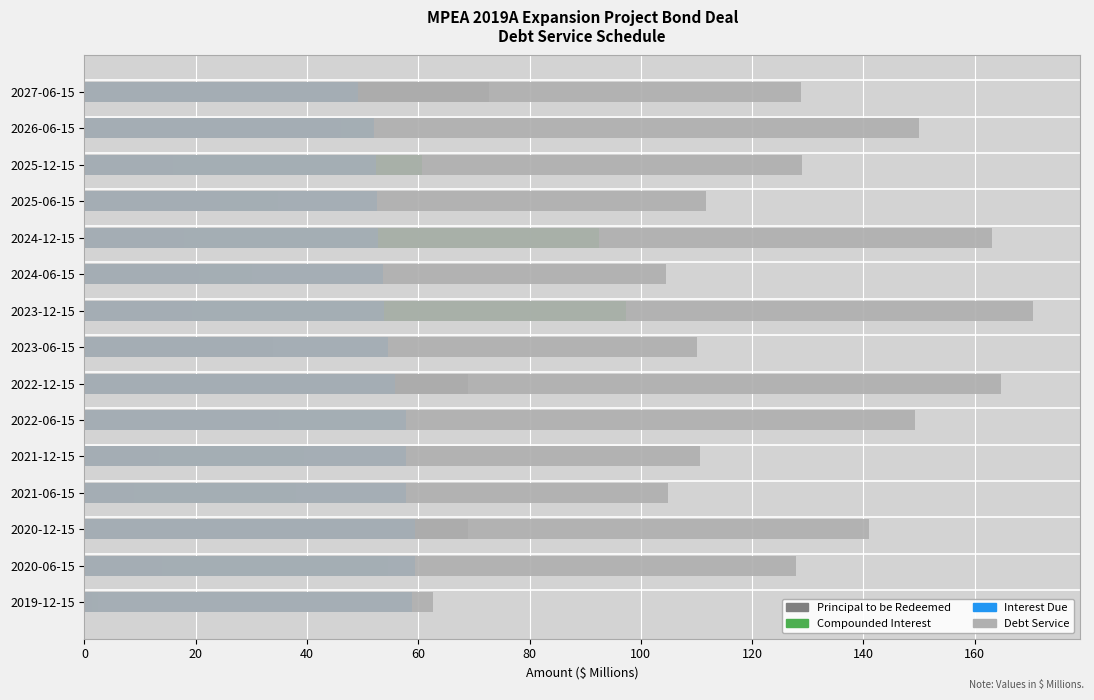

How many data points in Debt Service are less than 128?

7